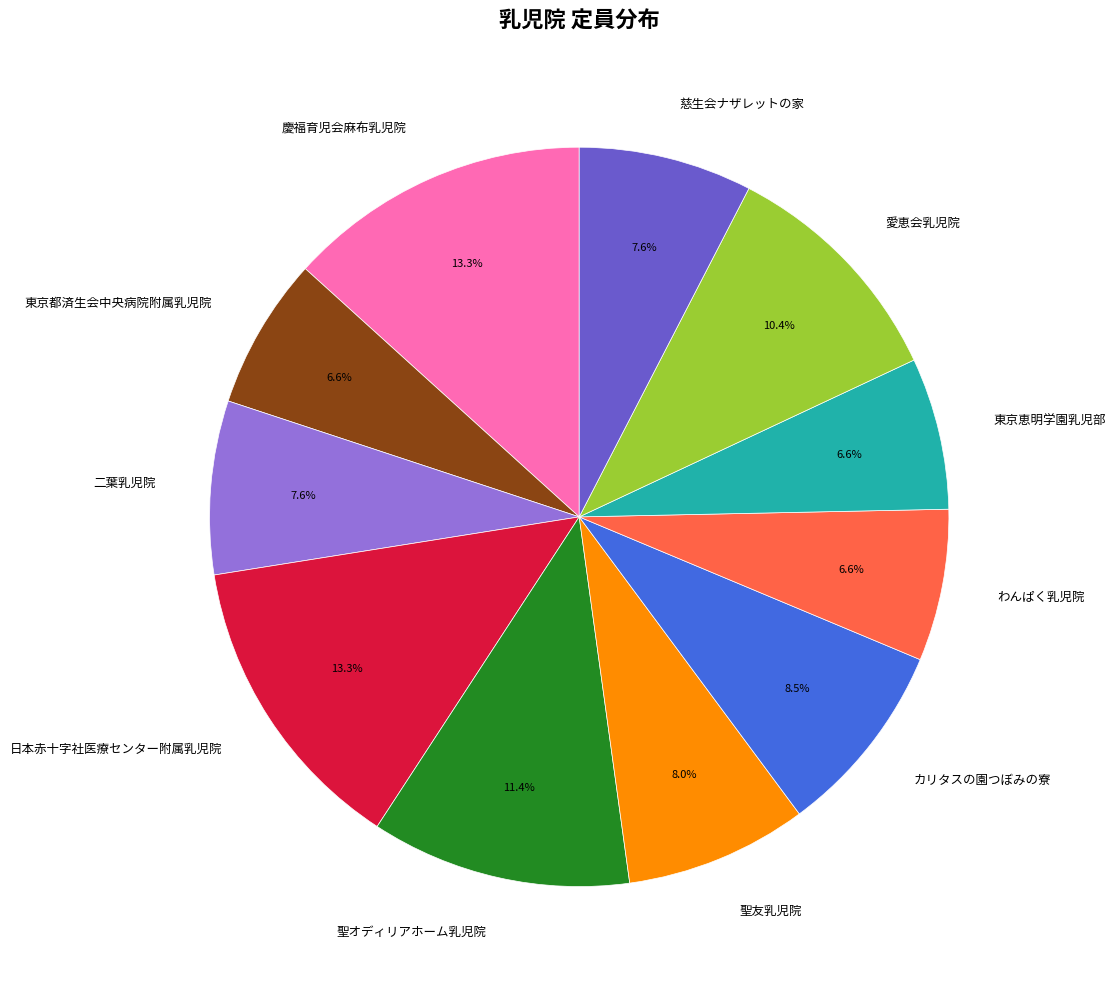

Does 聖友乳児院 account for over 50% of the chart?

No